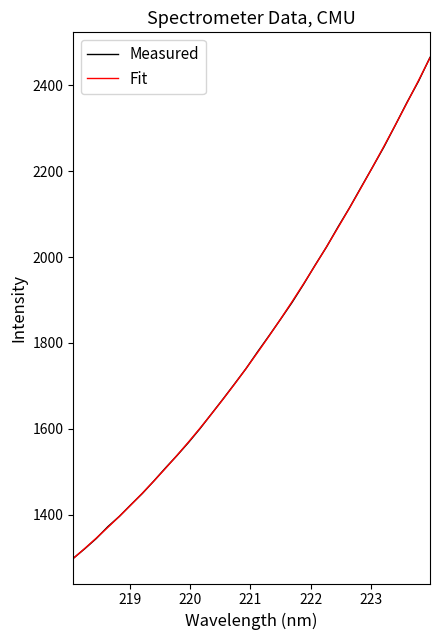

What is the minimum value for Measured?

1298.4